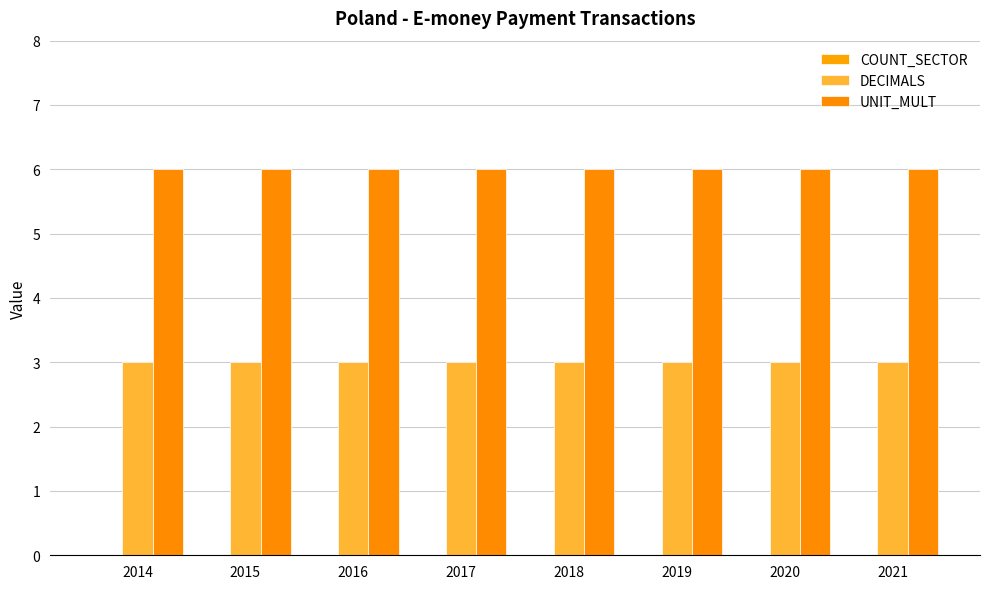

Reading left to right, extract all data points from this chart.

COUNT_SECTOR: 2014=0	2015=0	2016=0	2017=0	2018=0	2019=0	2020=0	2021=0
DECIMALS: 2014=3	2015=3	2016=3	2017=3	2018=3	2019=3	2020=3	2021=3
UNIT_MULT: 2014=6	2015=6	2016=6	2017=6	2018=6	2019=6	2020=6	2021=6